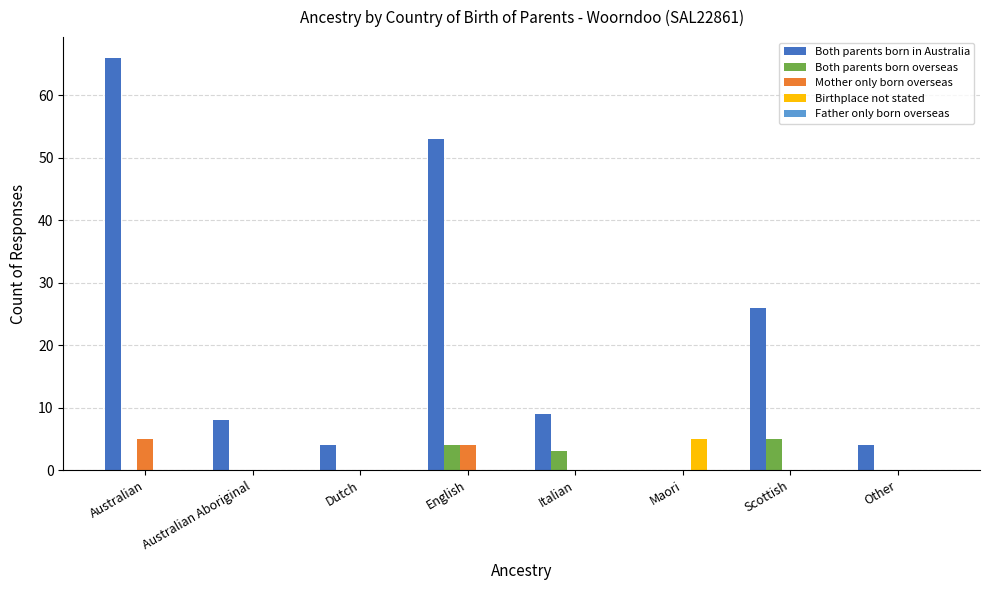

What is the greatest value displayed?

66